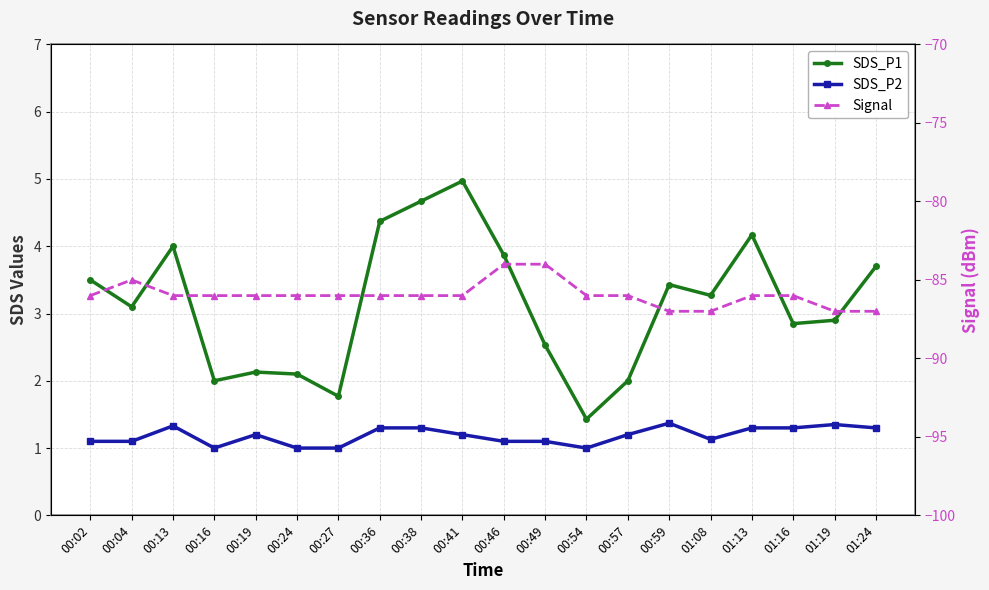

What position from the right is 00:41?

11